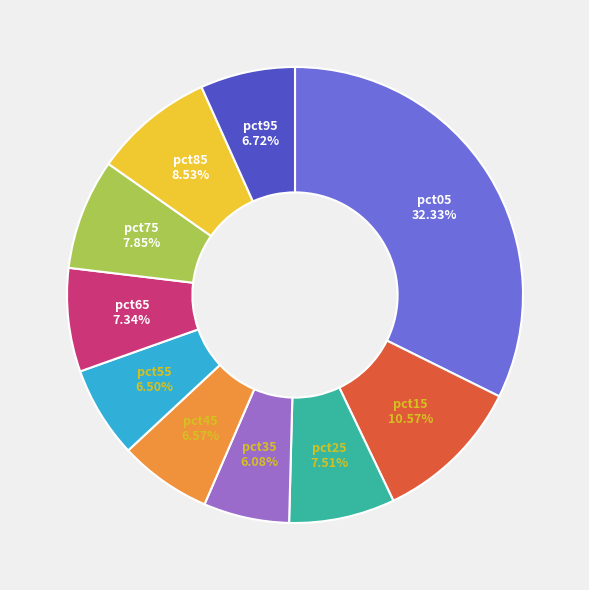

How many slices are in this pie chart?

10